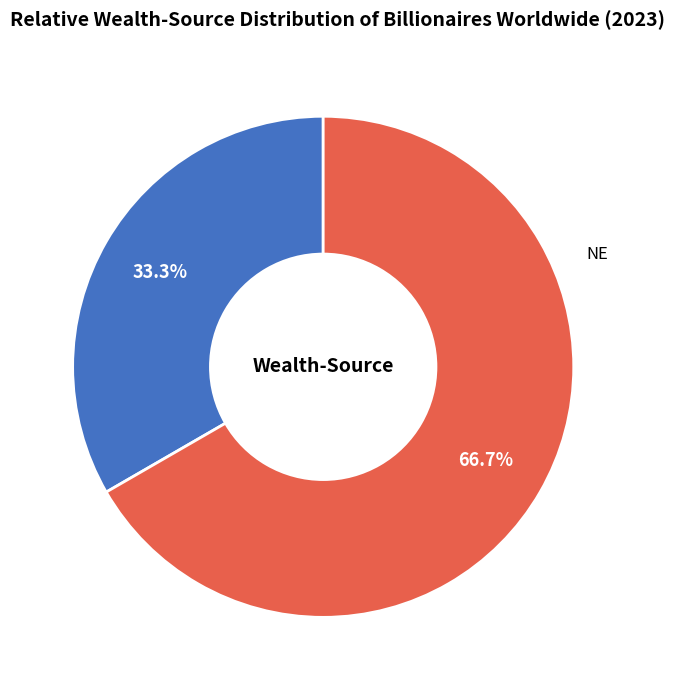

Which category has the smallest portion of the pie?

DA